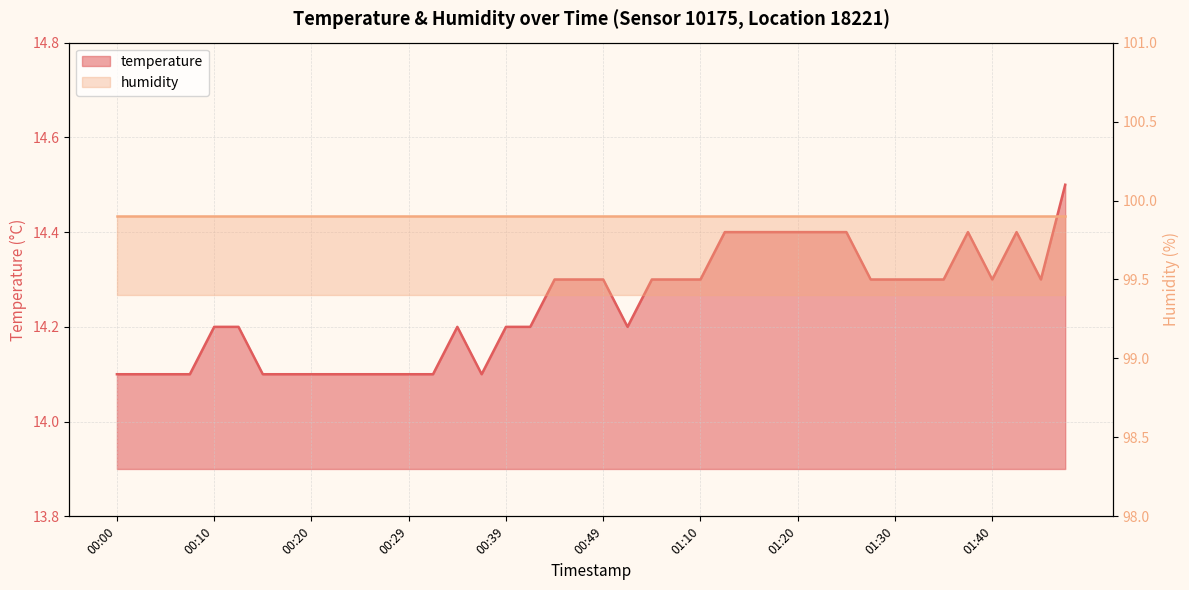

How many points are lower than both their immediate neighbors (excluding endpoints)?

4